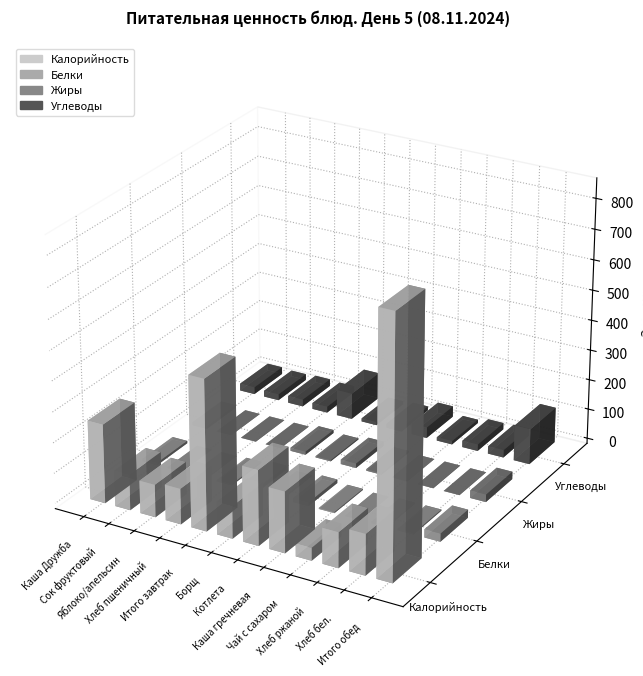

Which series has the largest total across all categories?

Калорийность